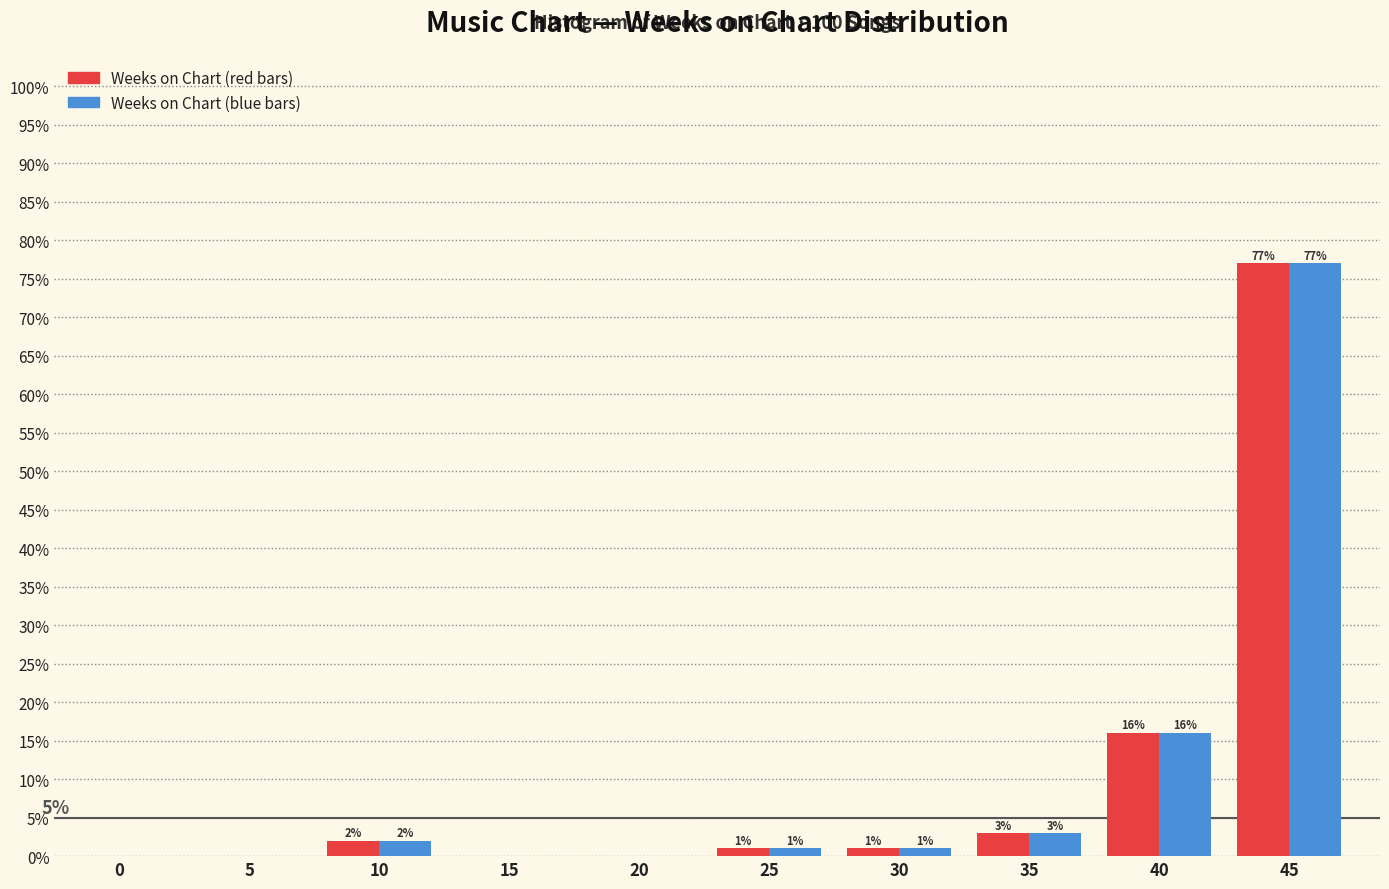

Does the chart contain stacked bars?

No